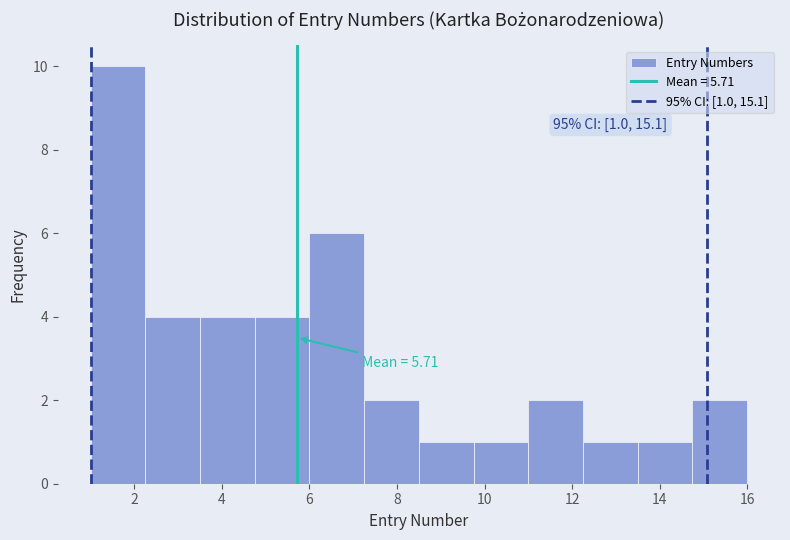

Over which range of the x-axis is the bar tallest?

1.00 to 2.25